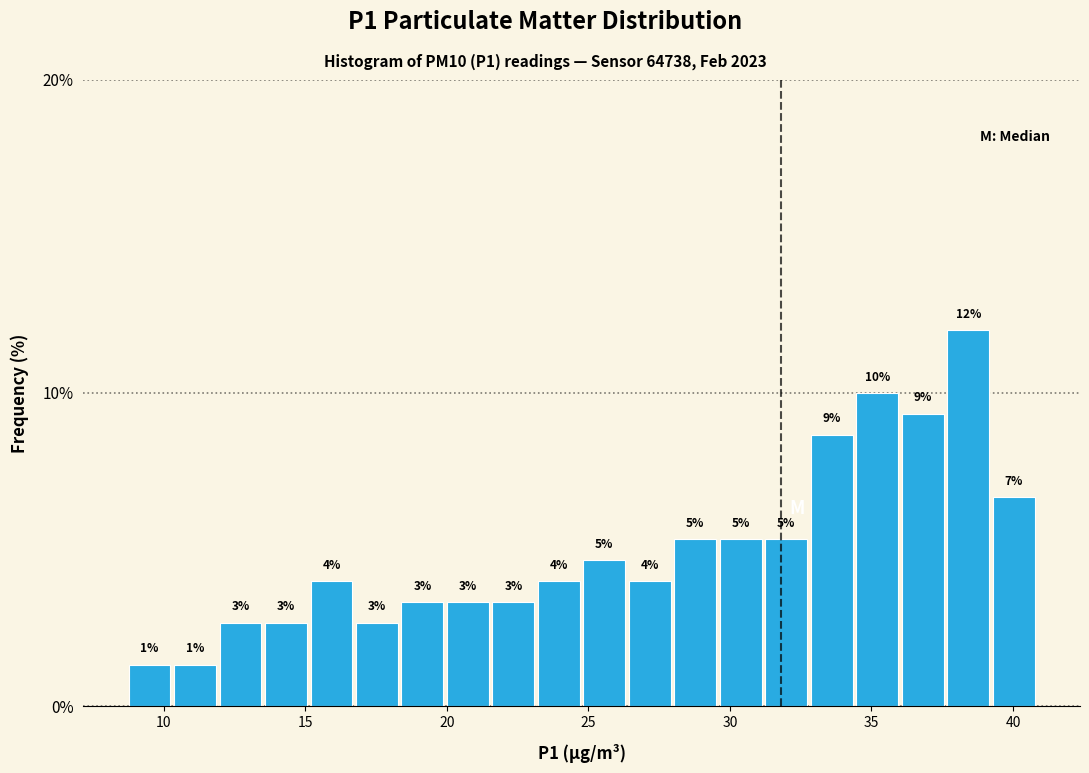

Read against the x-axis, roughly where is the centre of the tallest bar?

38.5